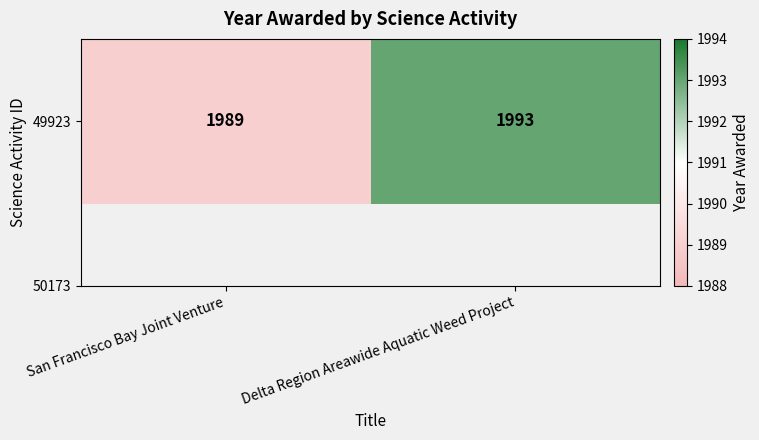

At which label is the value closest to 1991?

San Francisco Bay Joint Venture